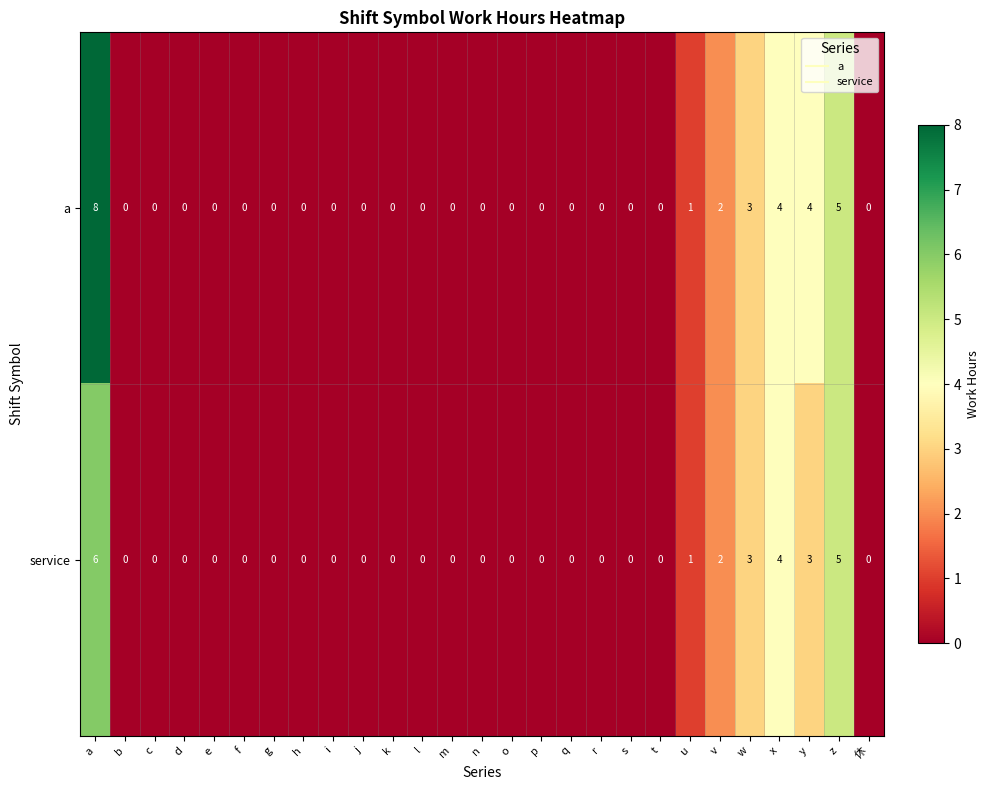

What is the highest value of the service series?

6